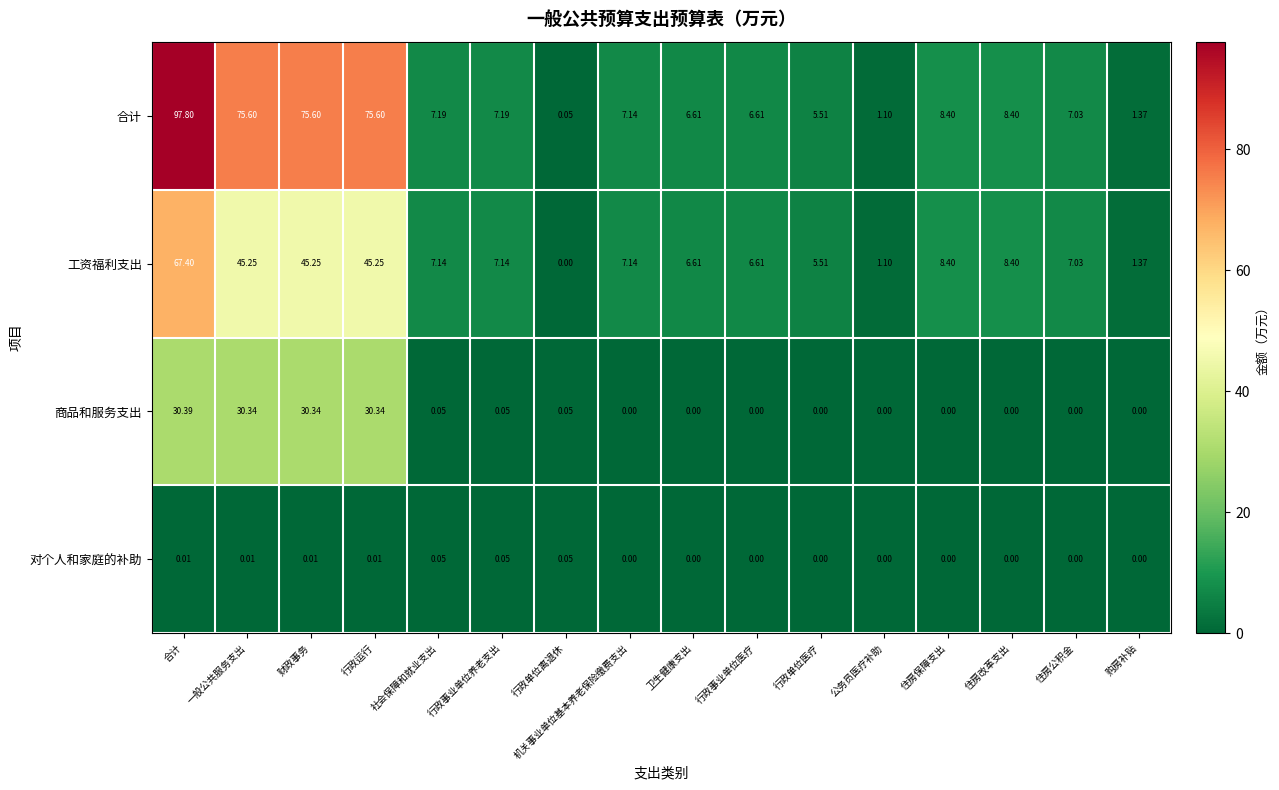

At which label does 合计 reach its peak?

合计